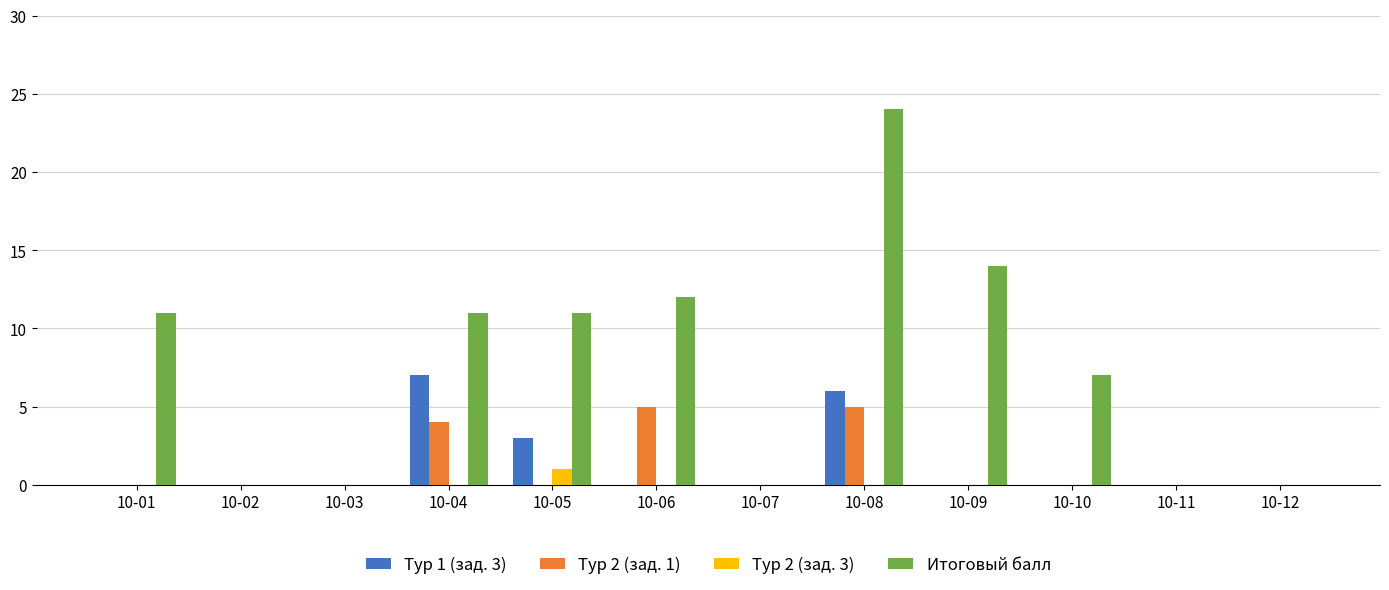

How many groups of bars are there?

12